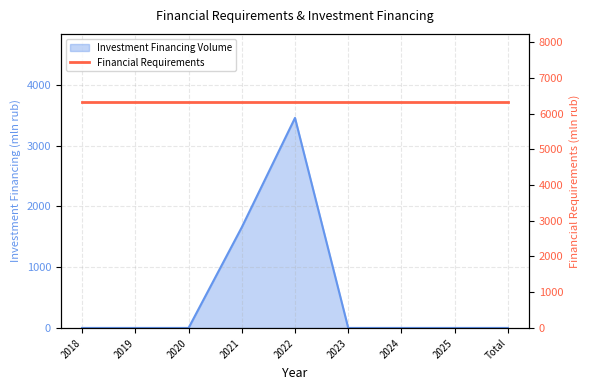

Reading left to right, extract all data points from this chart.

2018=0.0	2019=0.0	2020=0.0	2021=1657.1	2022=3457.2	2023=0.0	2024=0.0	2025=0.0	Total=0.0